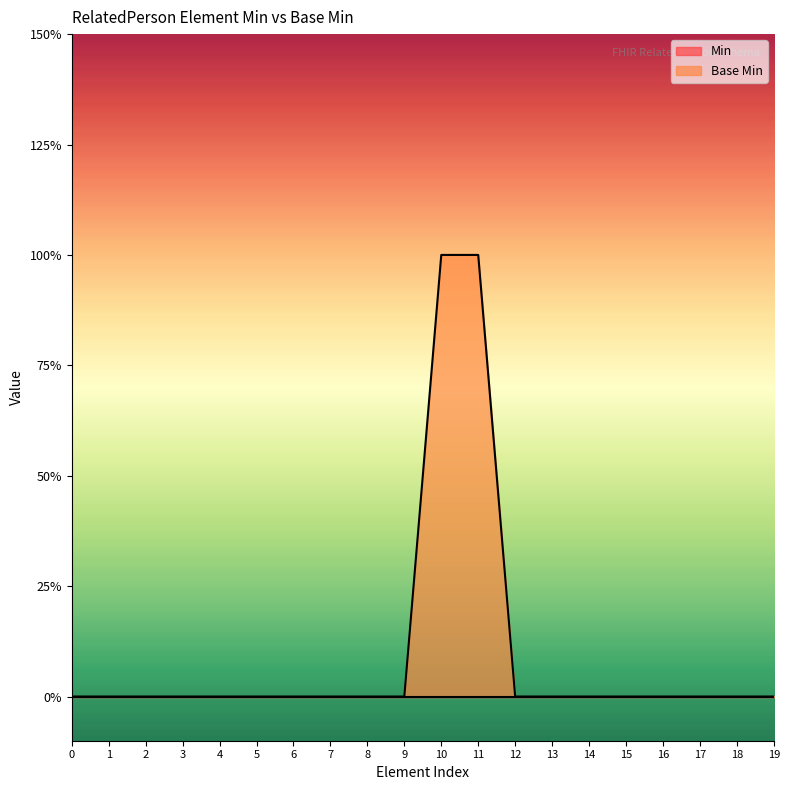

Reading right to left, what are all the values shown in this chart?

0	0	0	0	0	0	0	0	1	1	0	0	0	0	0	0	0	0	0	0